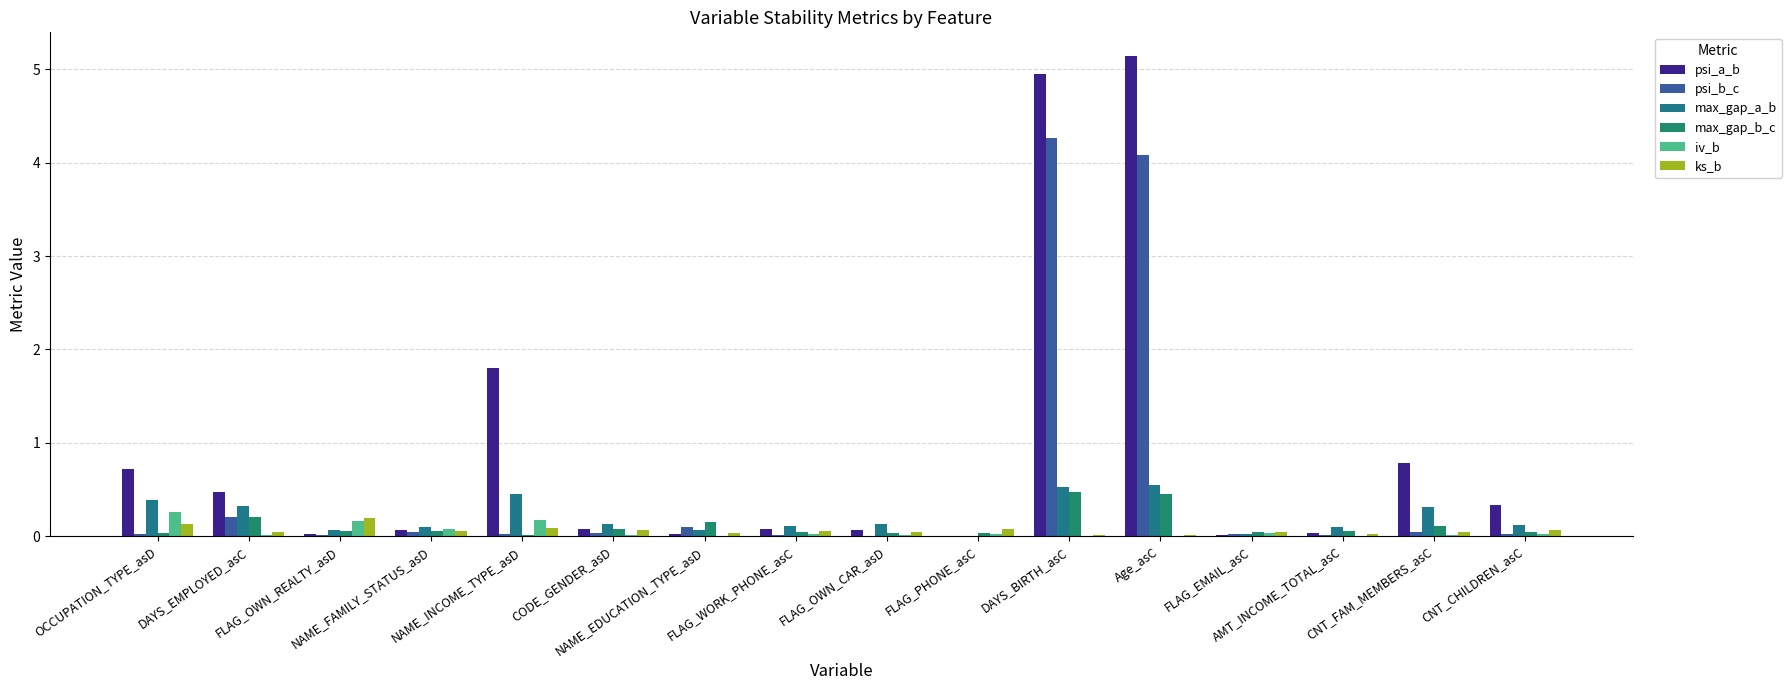

Which label corresponds to the largest value in the chart?

Age_asC